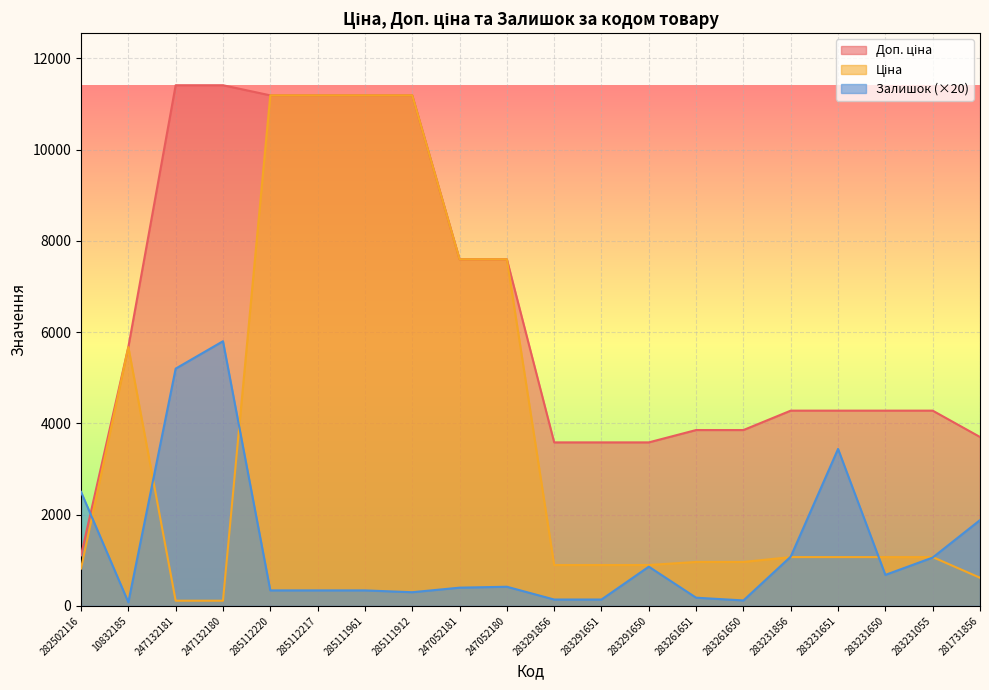

How many data points in Доп. ціна are above 4279?

13